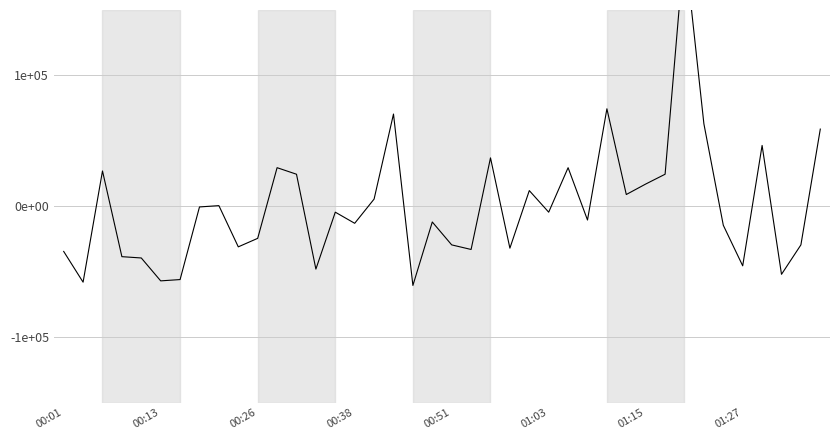

What is the change in value from 00:13 to 23?

+26000.0